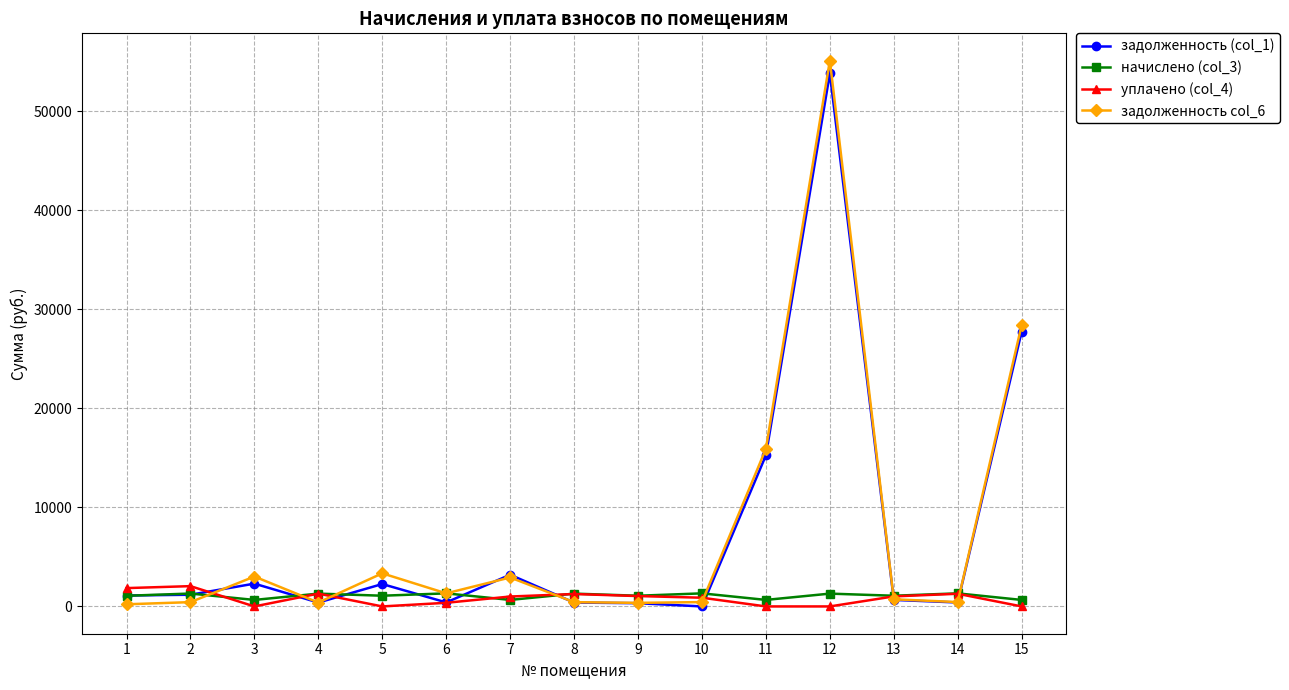

Where is the first local maximum for задолженность (col_1)?

3